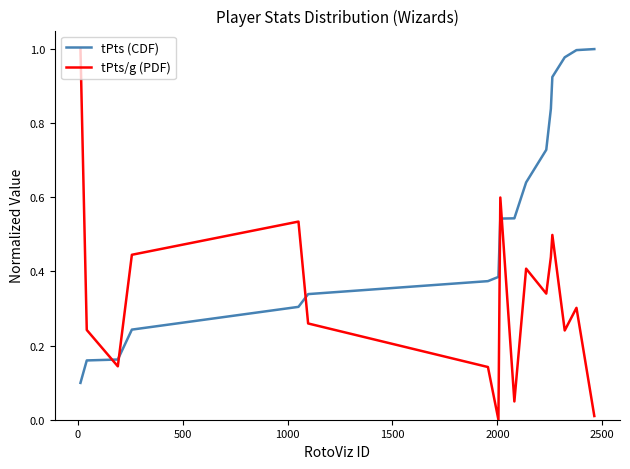

Rank the series by their average value, from highest to lowest.

tPts (CDF), tPts/g (PDF)